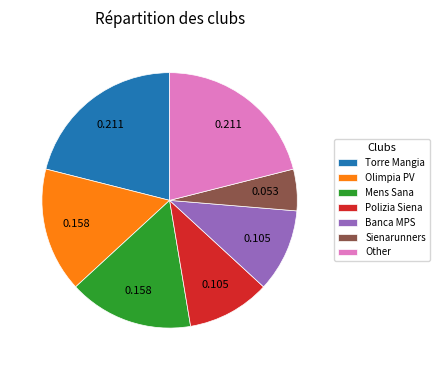

Which category has the smallest portion of the pie?

Sienarunners